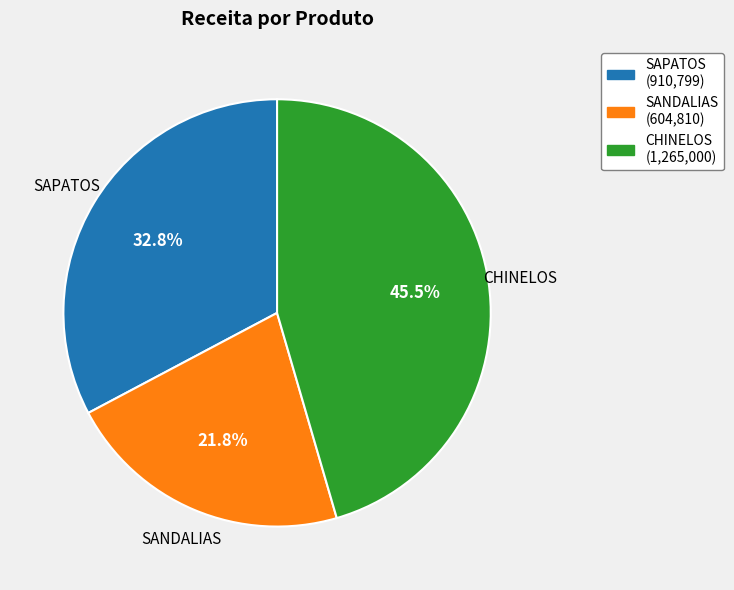

To the nearest percent, what portion does SANDALIAS represent?

22%